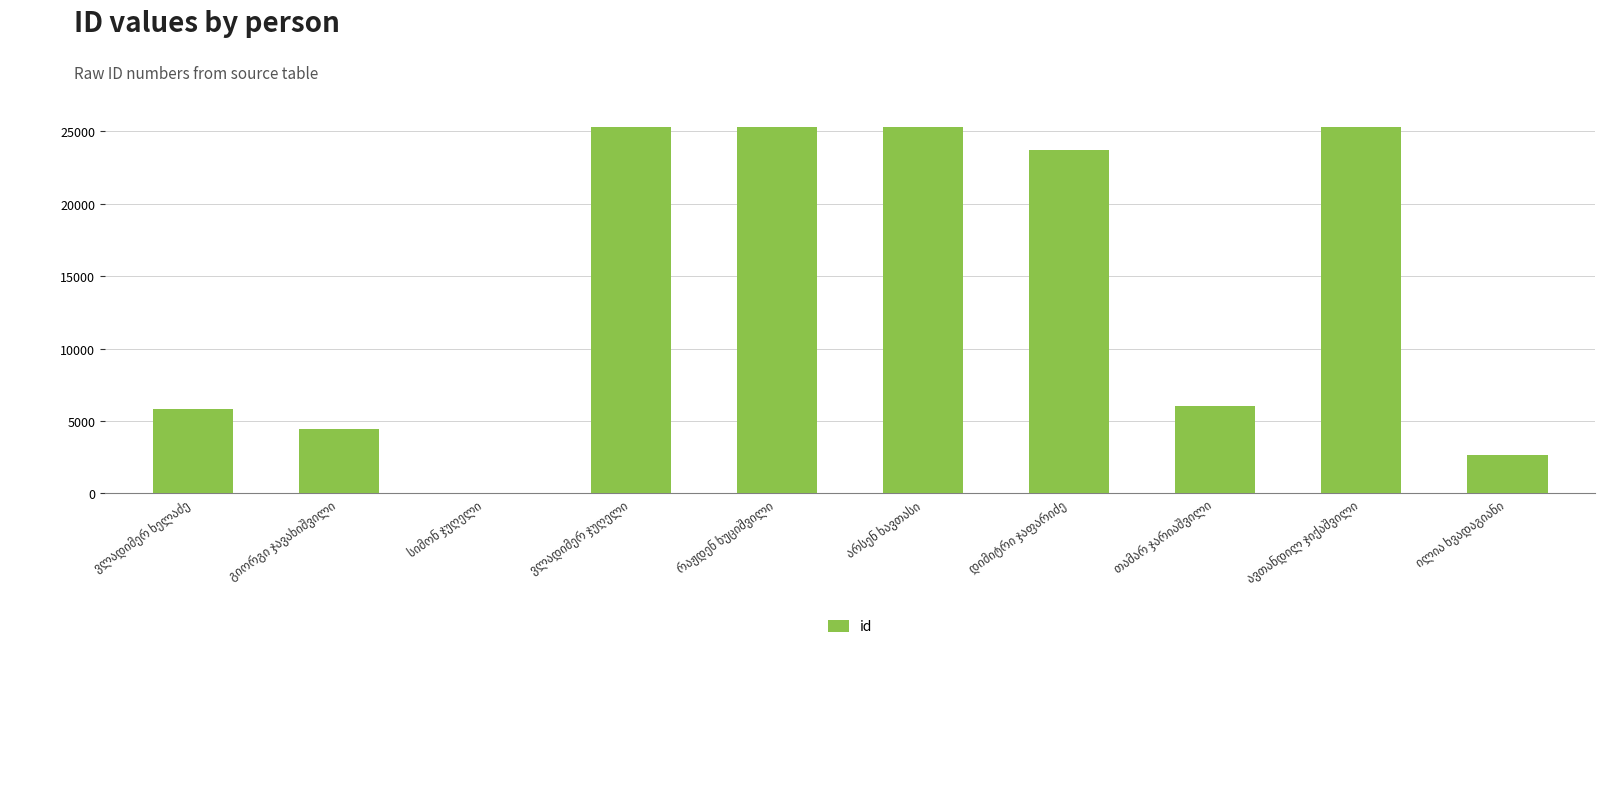

What is the sum of all values?

143865